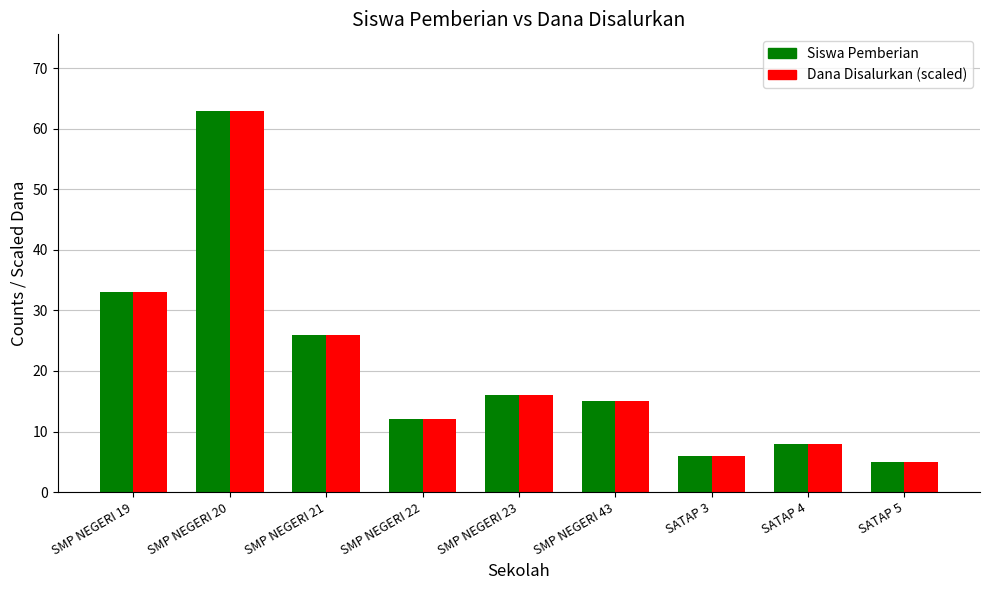

Does the chart contain any negative values?

No